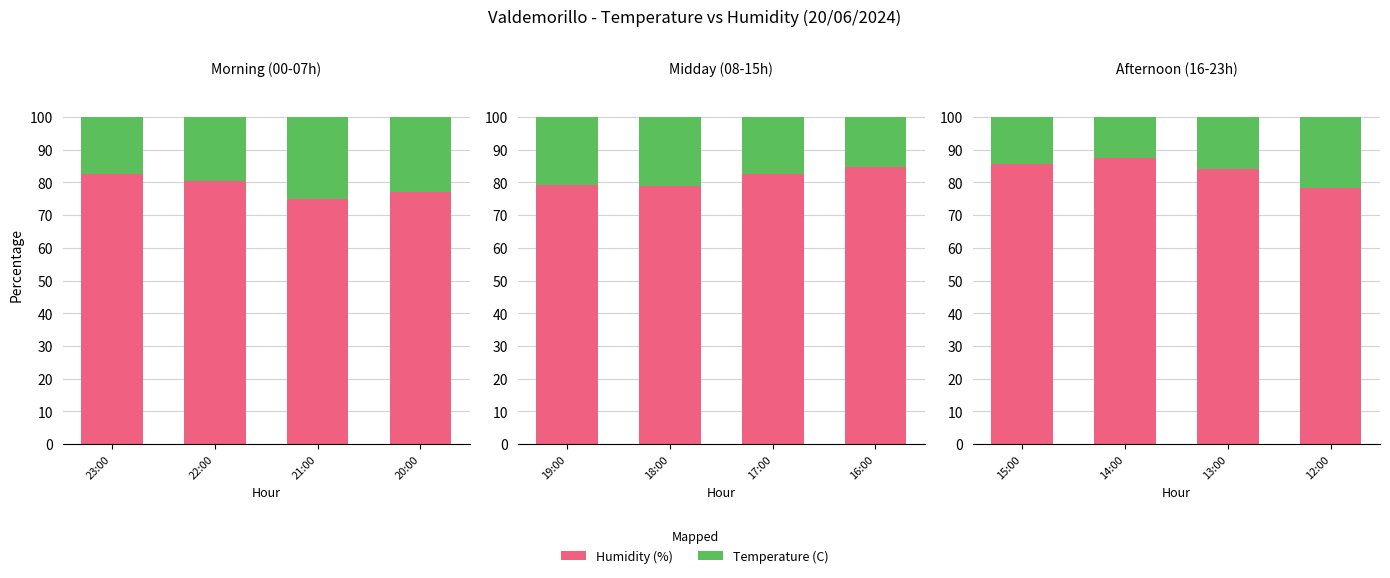

What position from the right is 15:00?

4